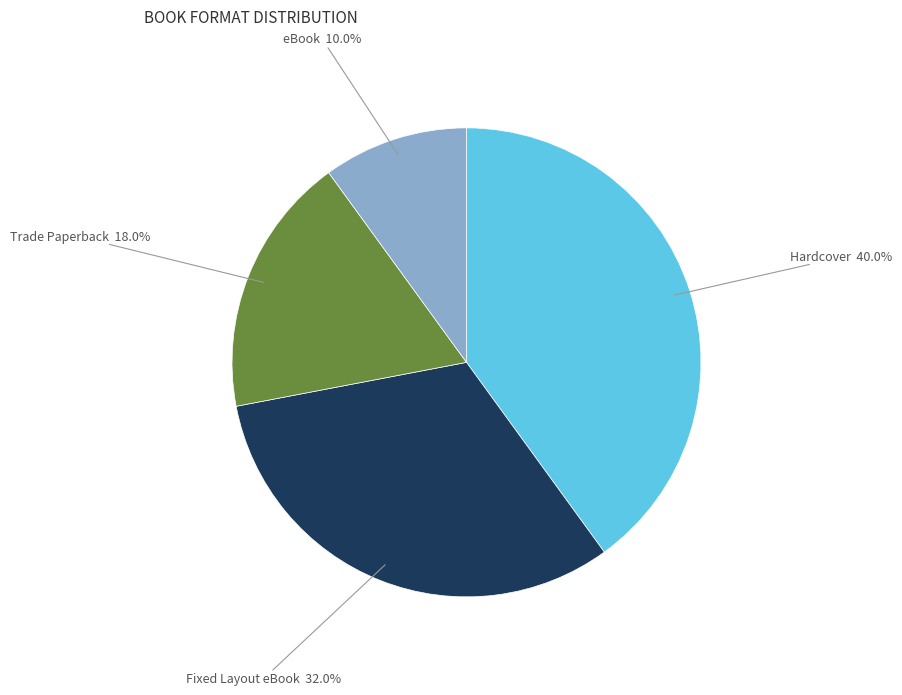

Is there a majority slice in this chart?

No